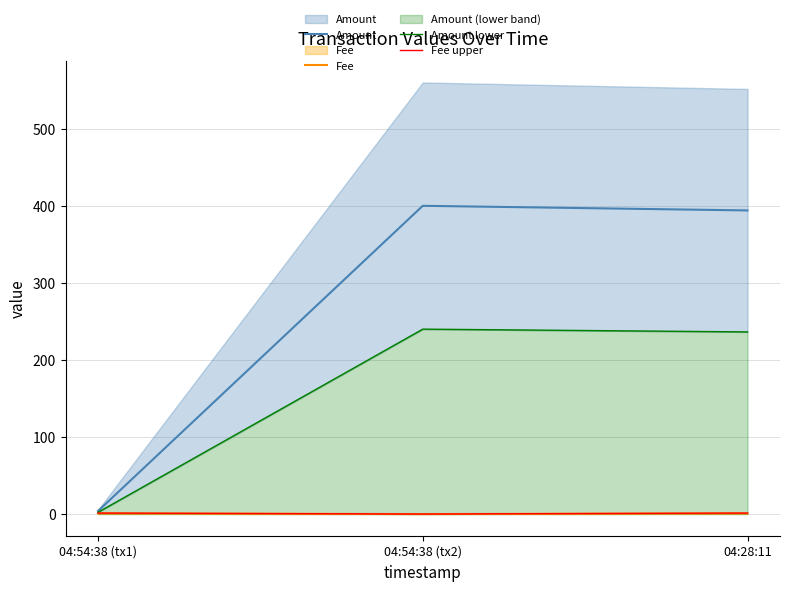

True or false: Amount lower has a value of 1.3 at 04:54:38 (tx1).

False